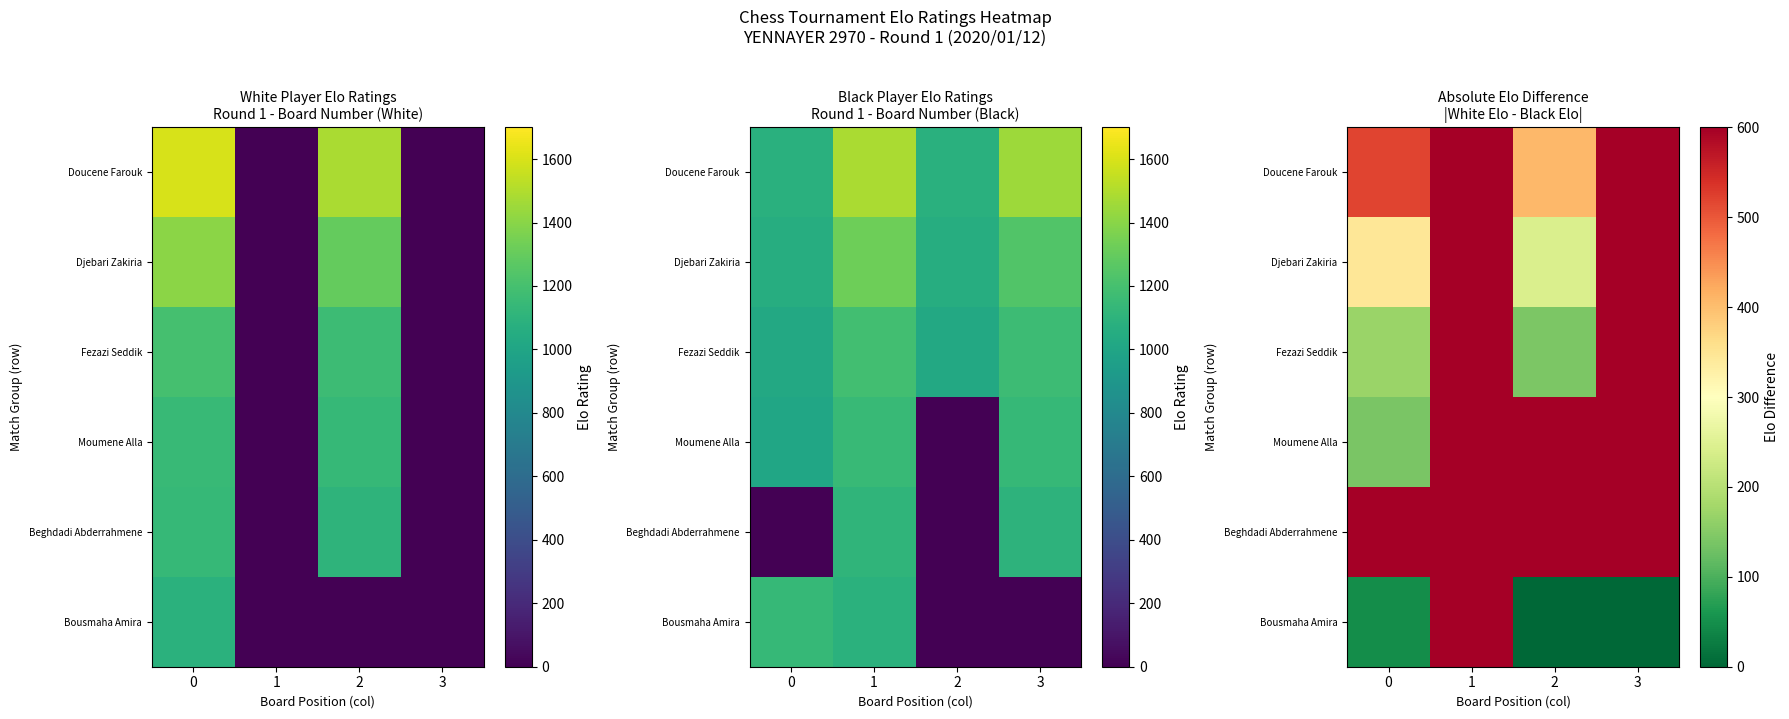

At which label does Djebari Zakiria reach its peak?

1